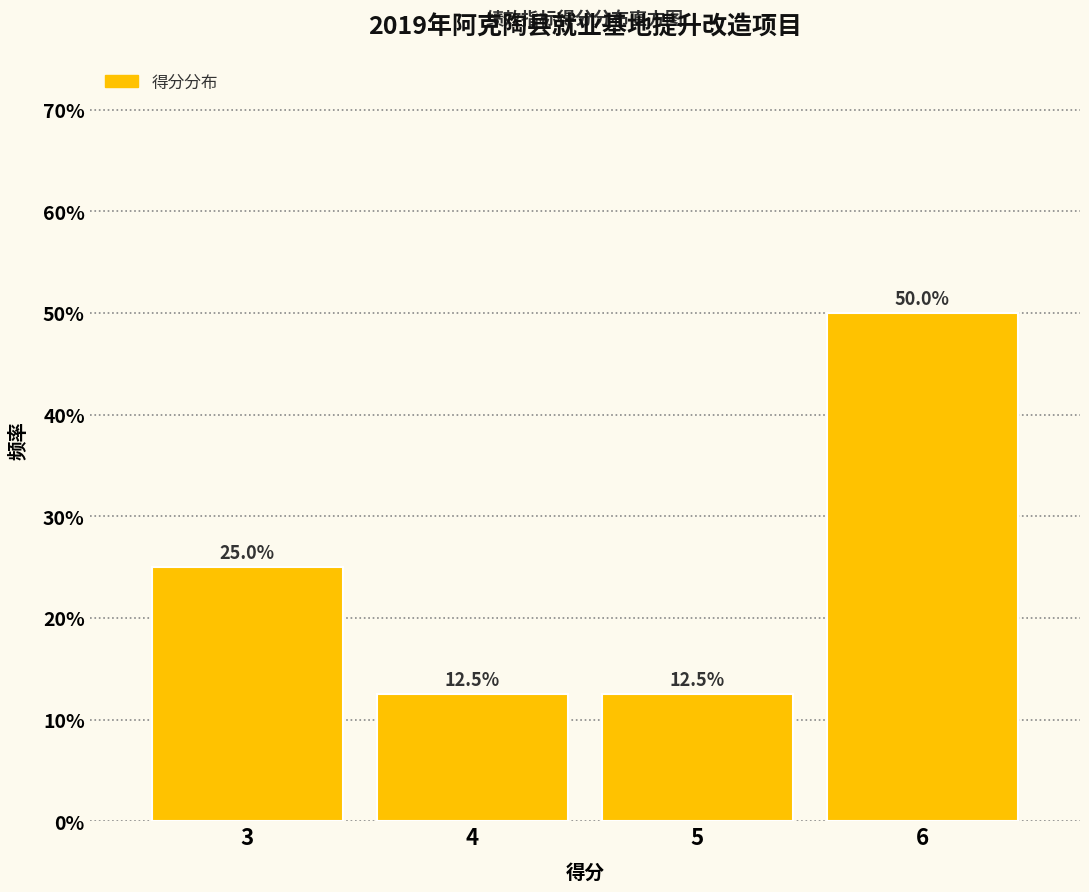

Reading left to right, transcribe all the data shown in this chart.

25.0	12.5	12.5	50.0